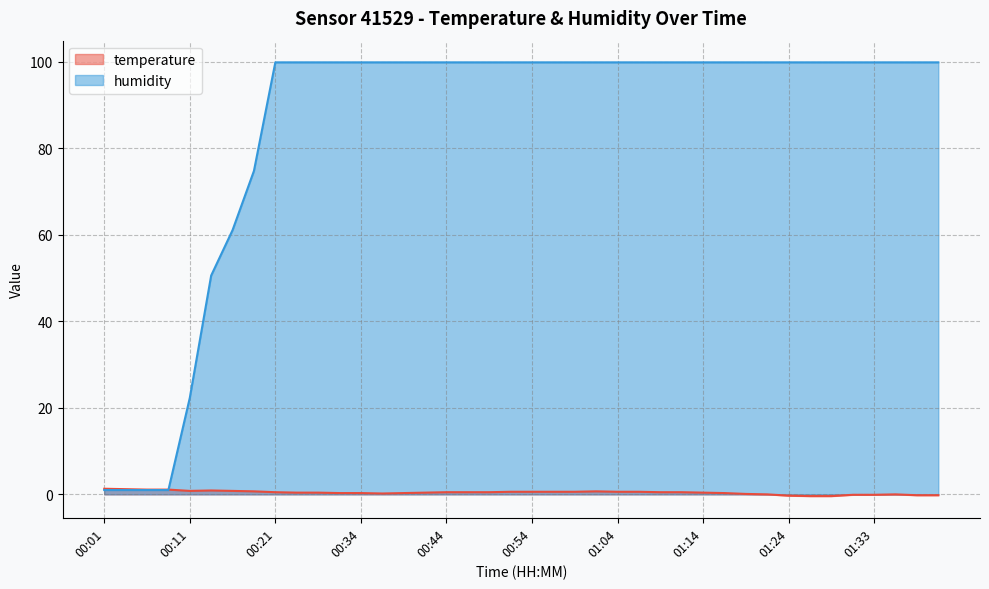

At which label does temperature reach its peak?

00:01